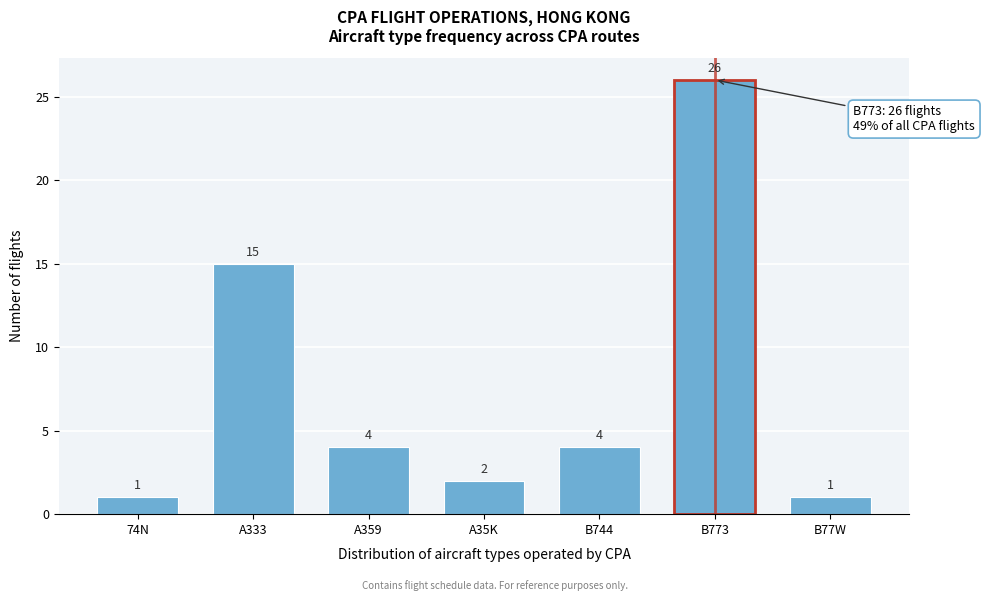

Reading left to right, what are all the values shown in this chart?

74N=1	A333=15	A359=4	A35K=2	B744=4	B773=26	B77W=1